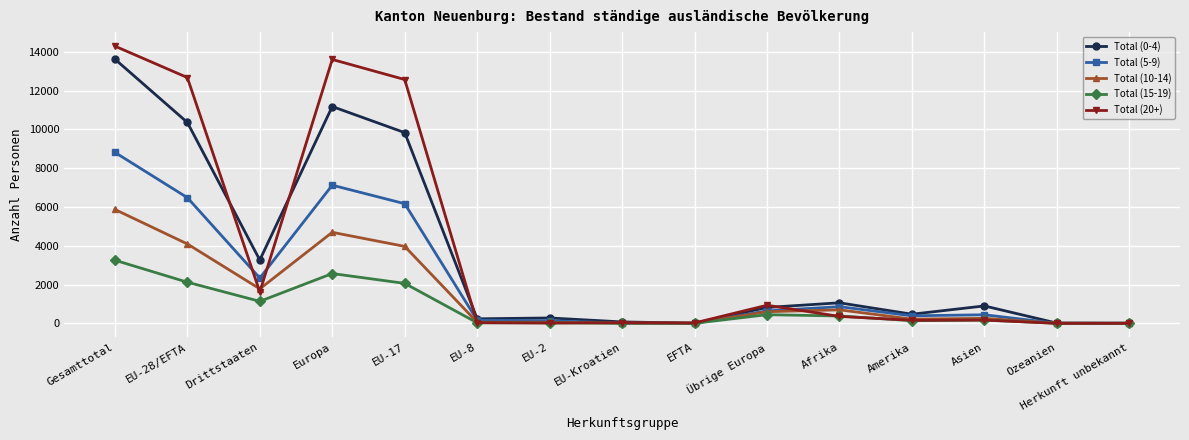

Read the Total (10-14) value at EFTA.

7